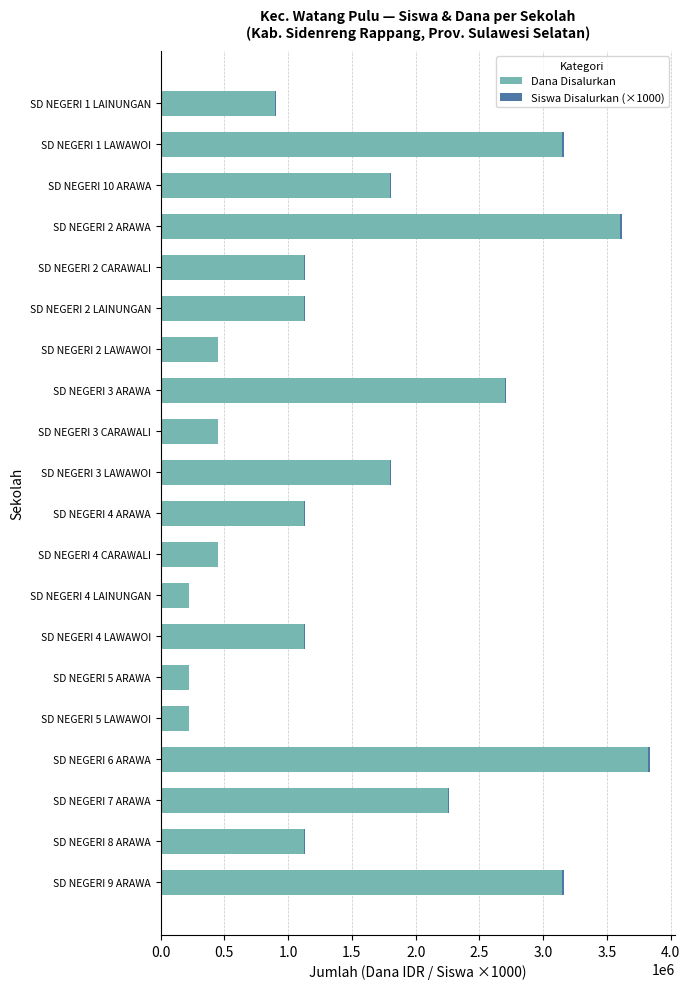

The value of Dana Disalurkan at SD NEGERI 8 ARAWA is 1125000. True or false?

True